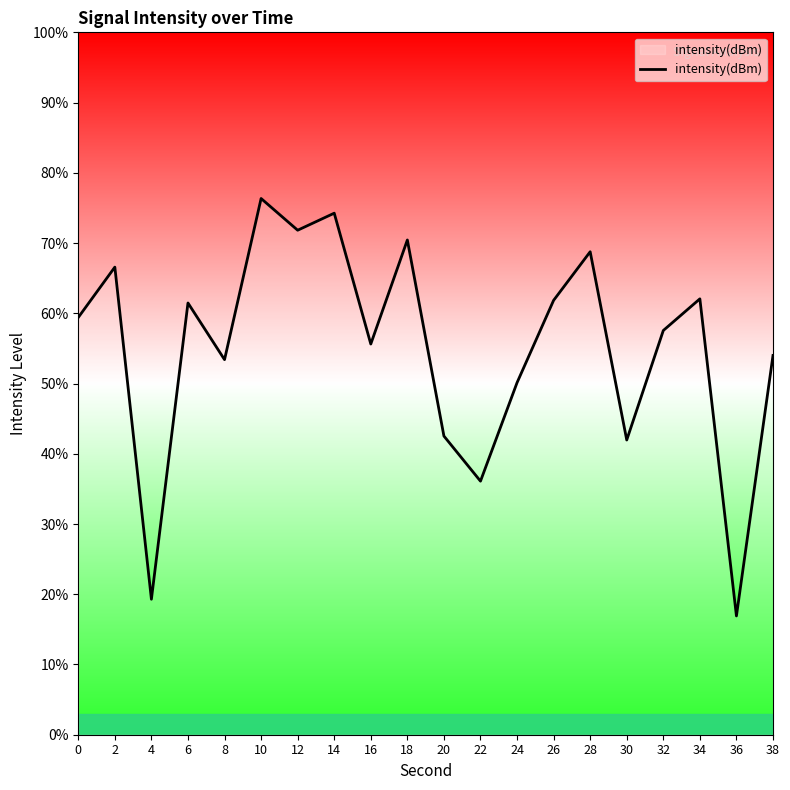

What is the maximum value shown in the chart?

76.3